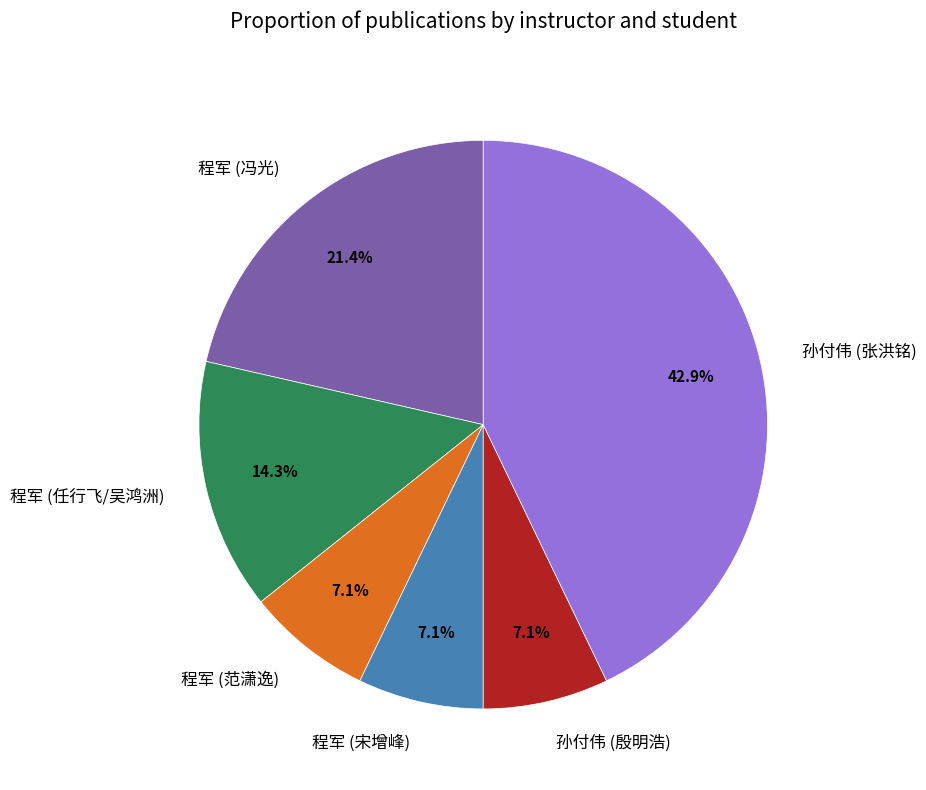

What percentage is NOT represented by 程军 (任行飞/吴鸿洲)?

85.7%